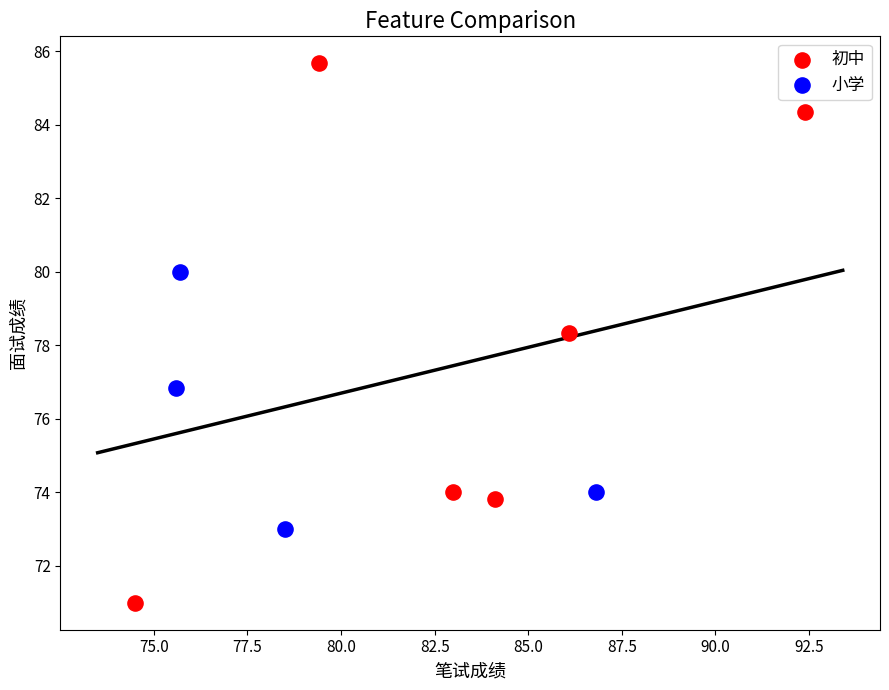

Which series reaches the maximum Y coordinate?

初中